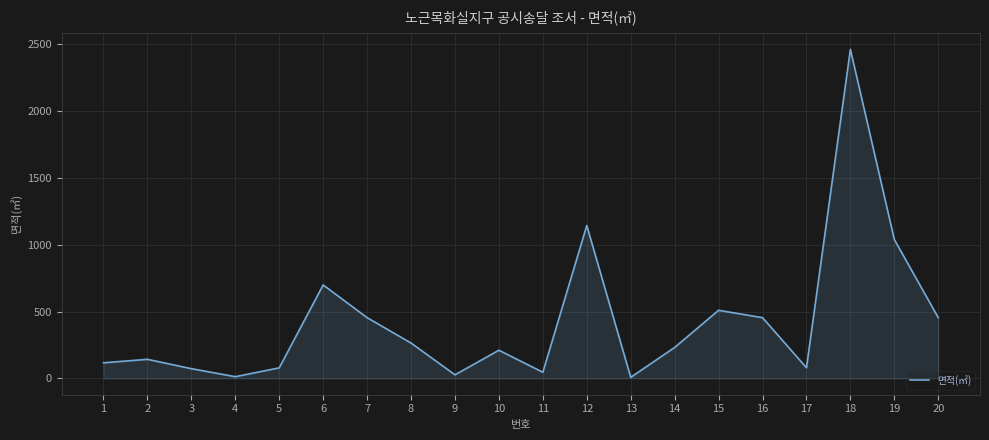

At which label does the data first exceed 231?

6